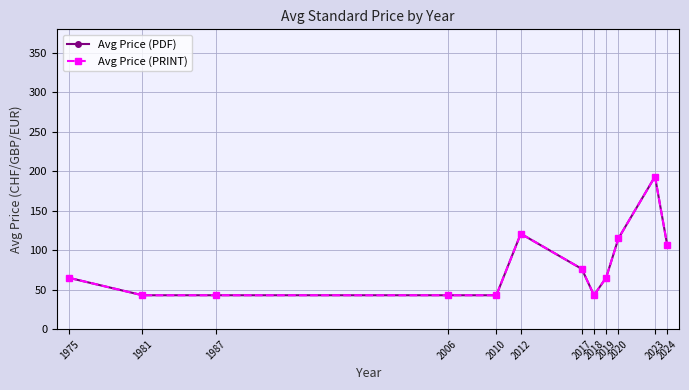

Is this an area chart (filled region under the line)?

No